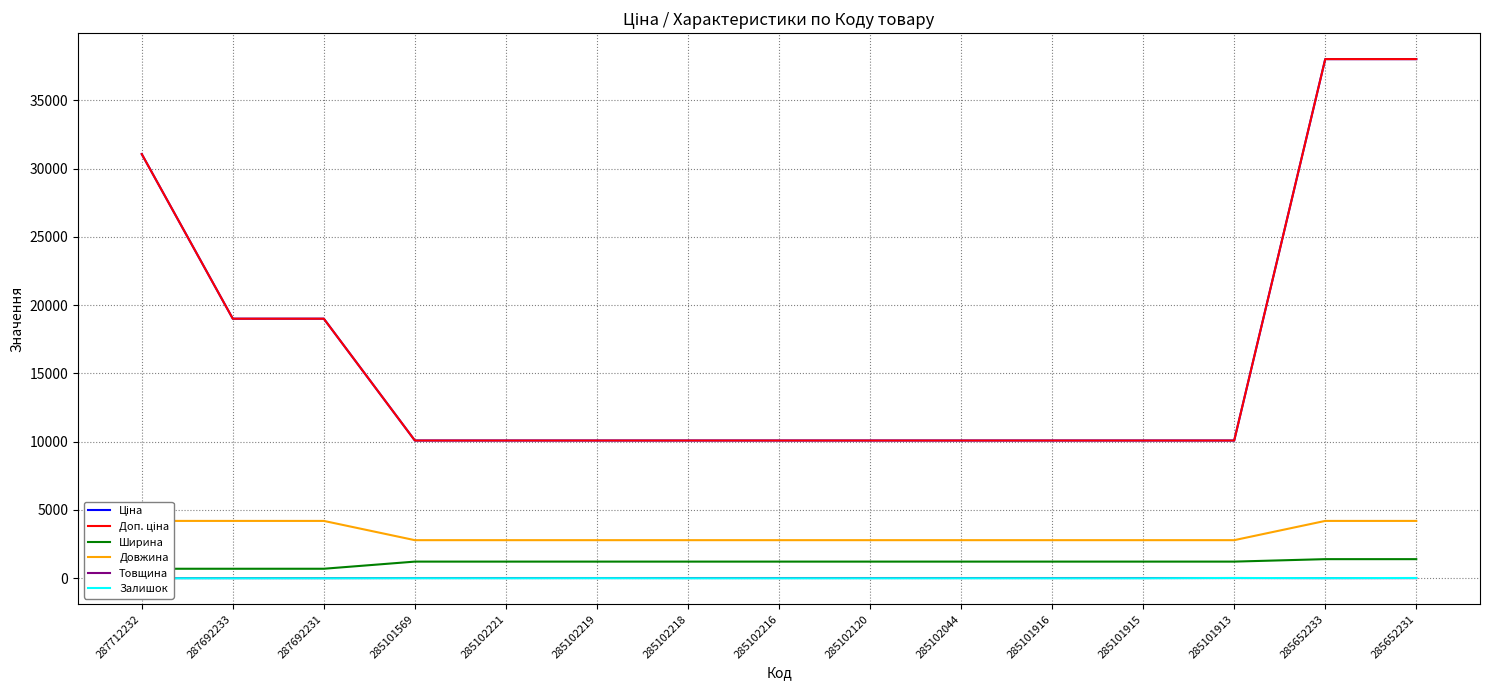

True or false: Доп. ціна has a value of 61322.1 at 285652231.

False